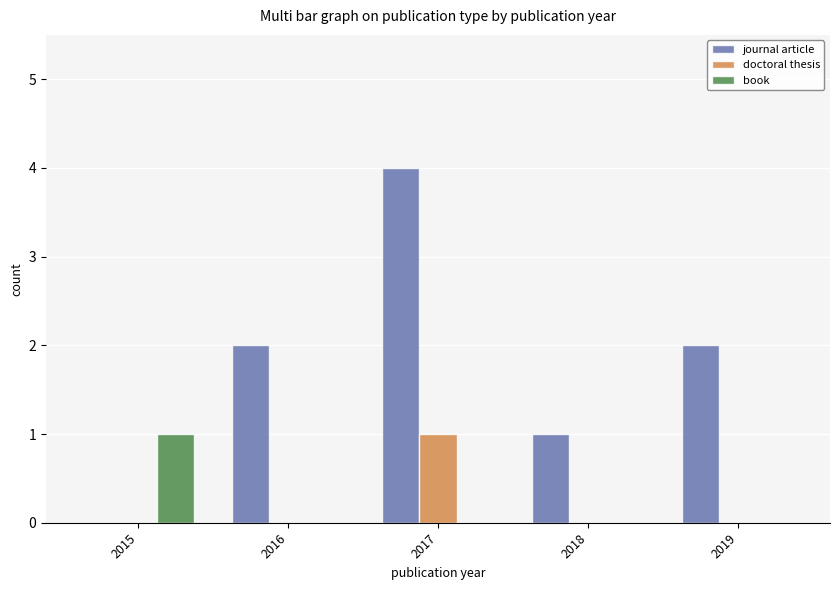

Which series changed the most between 2015 and 2017?

journal article